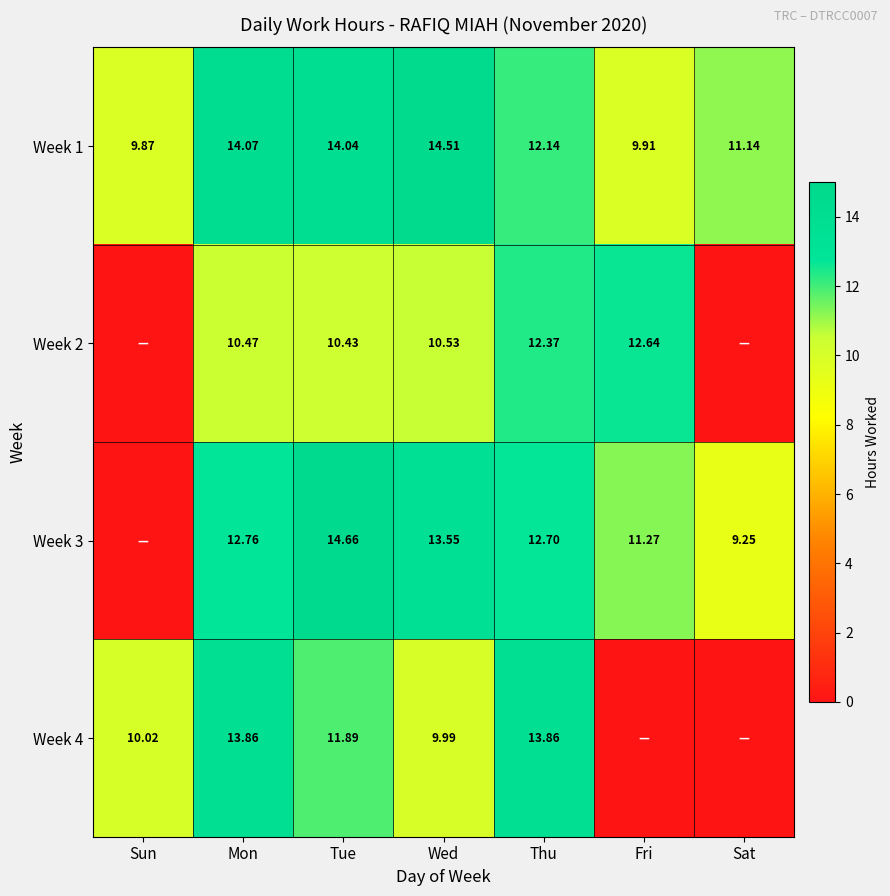

At which label does Week 1 reach its peak?

Wed